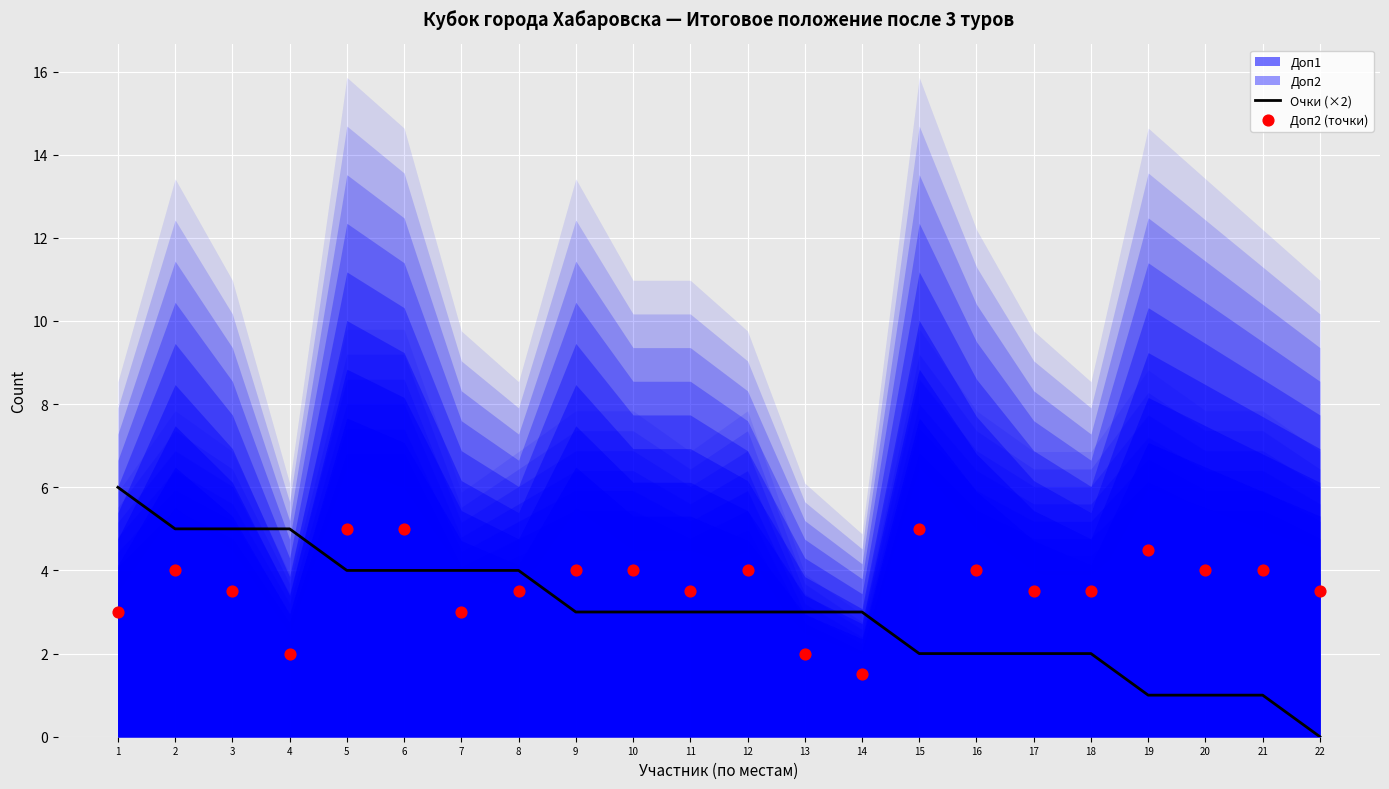

Which series has the largest total across all categories?

Доп2 (точки)